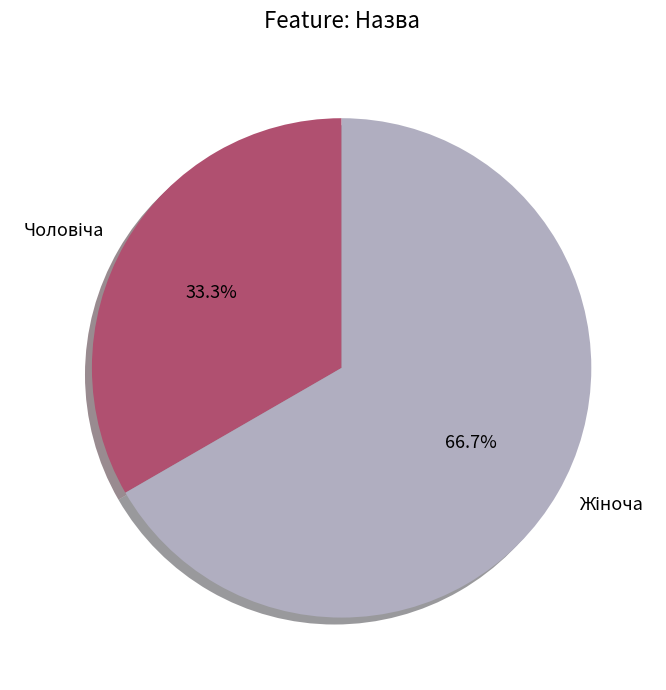

Count the number of slices in the pie.

2